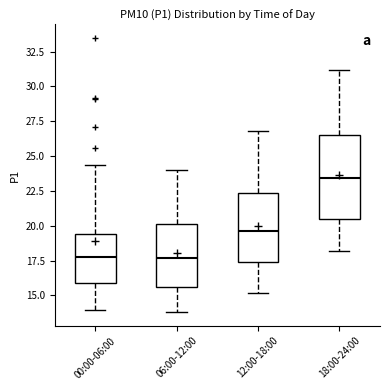

Where does the median line of the box for 12:00-18:00 sit on the y-axis? The values are not printed on the chart, so give them approximately, as read against the axis.

19.5